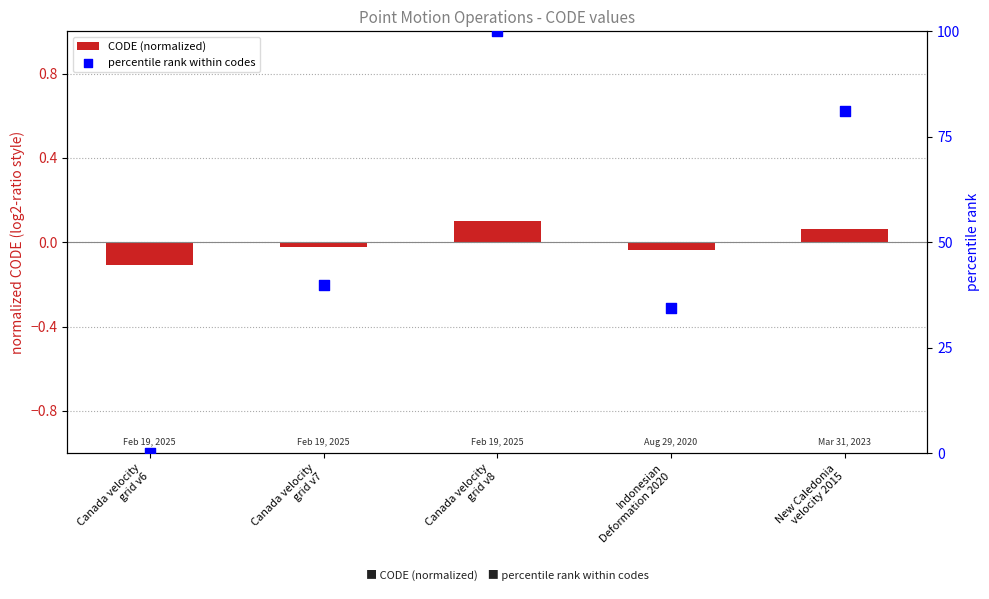

Is the value of CODE (normalized) at Indonesian
Deformation 2020 greater than the value of percentile rank within codes at Canada velocity
grid v6?

No